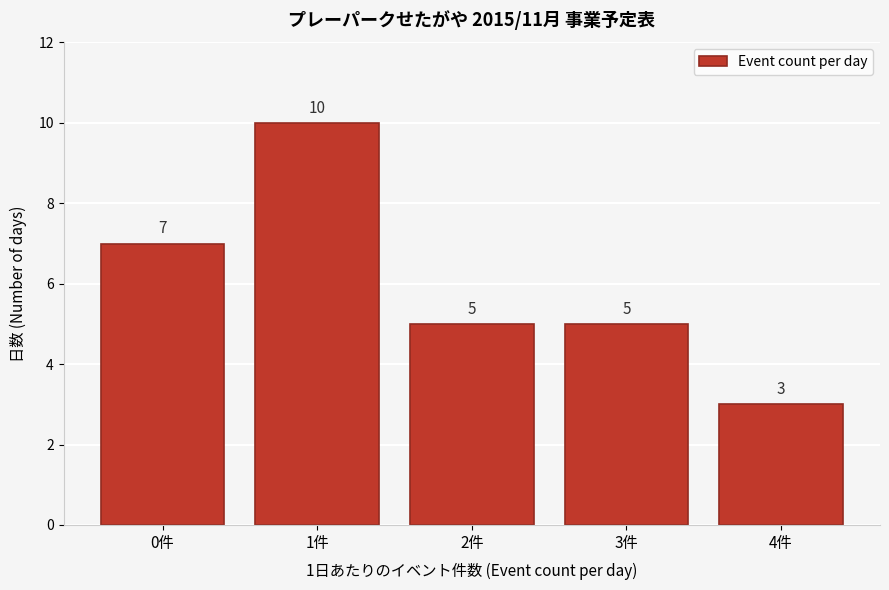

Reading left to right, list all the values displayed in this chart.

0件=7	1件=10	2件=5	3件=5	4件=3